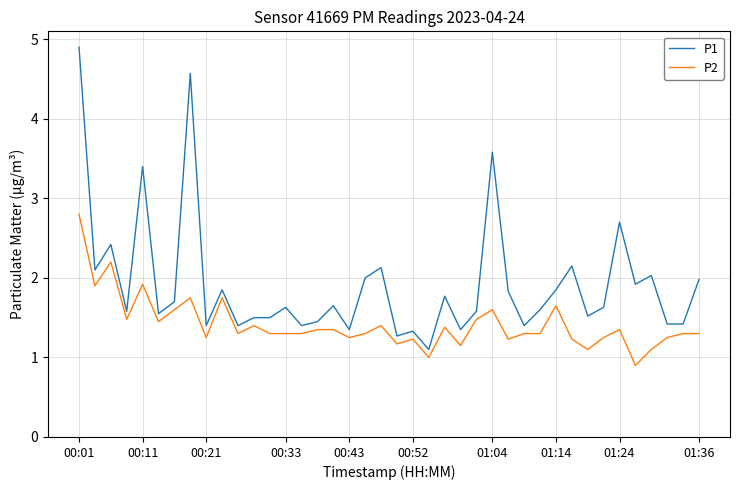

What is the minimum value for P2?

0.9